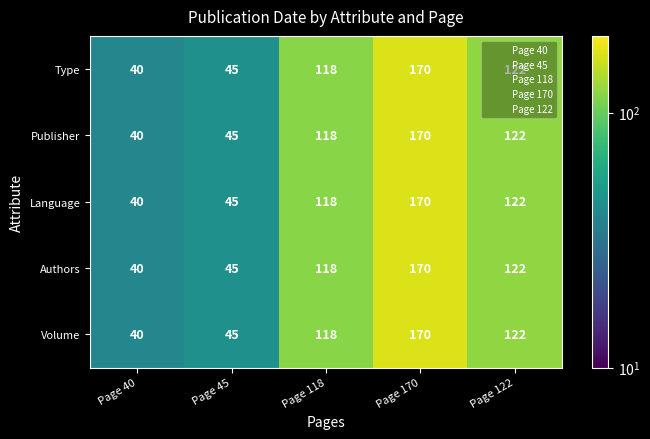

What is the total value across all series at Page 170?

850